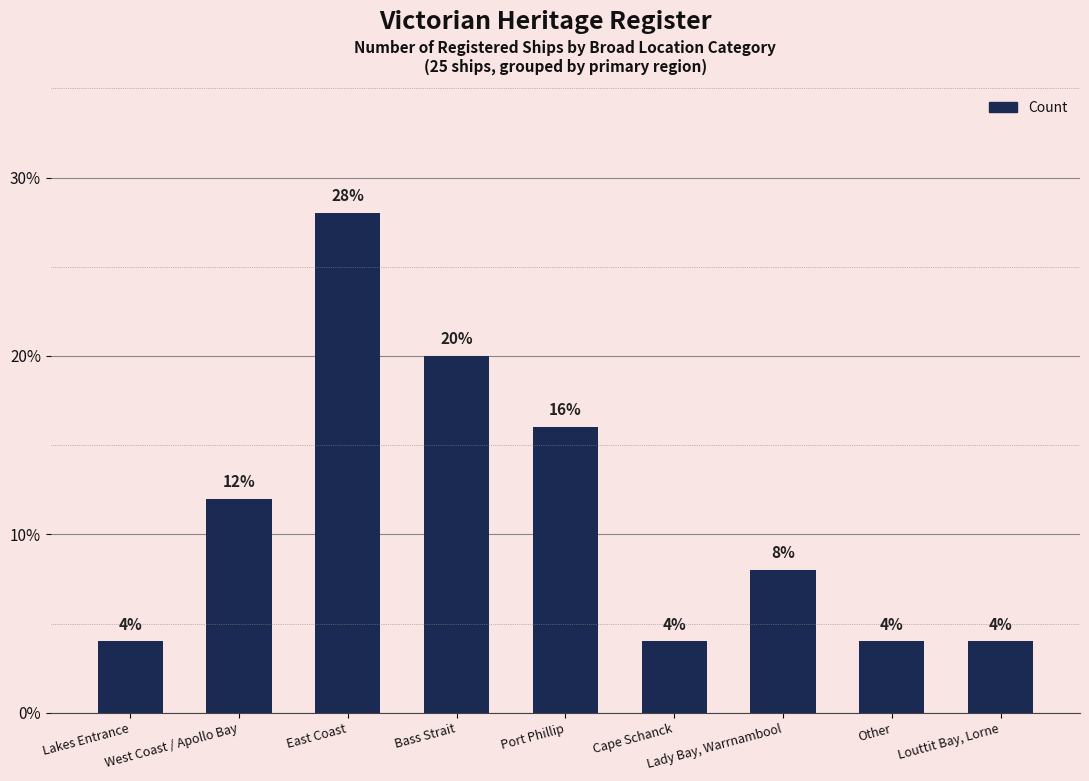

Is it true that the value at East Coast is 28.0?

True